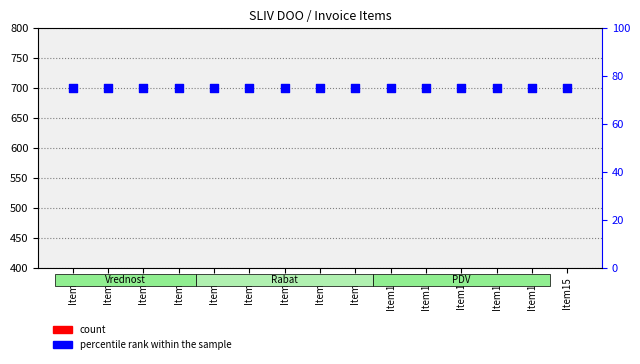

At how many categories does at least one series exceed 60?

15